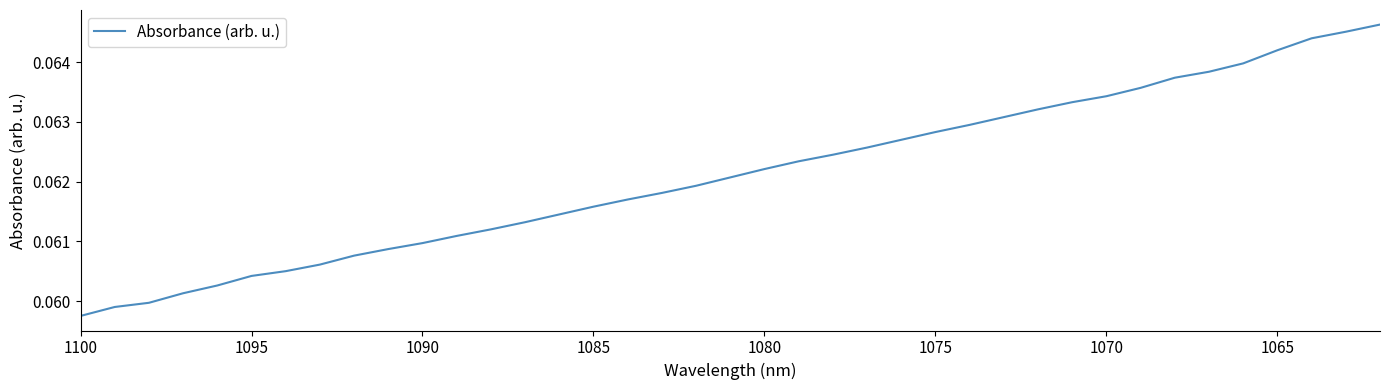

True or false: the data shows 0.1 at 36.

False